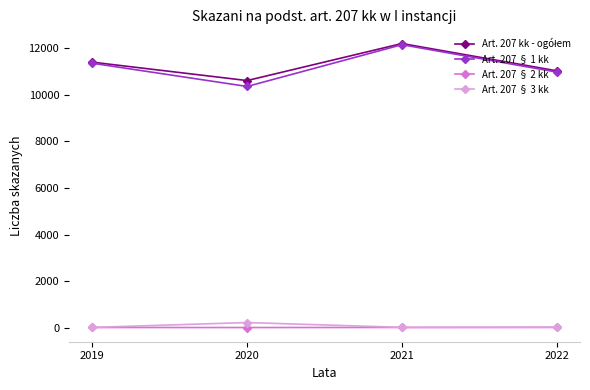

What is the value of the Art. 207 § 1 kk point at the 1st from the left?

11341